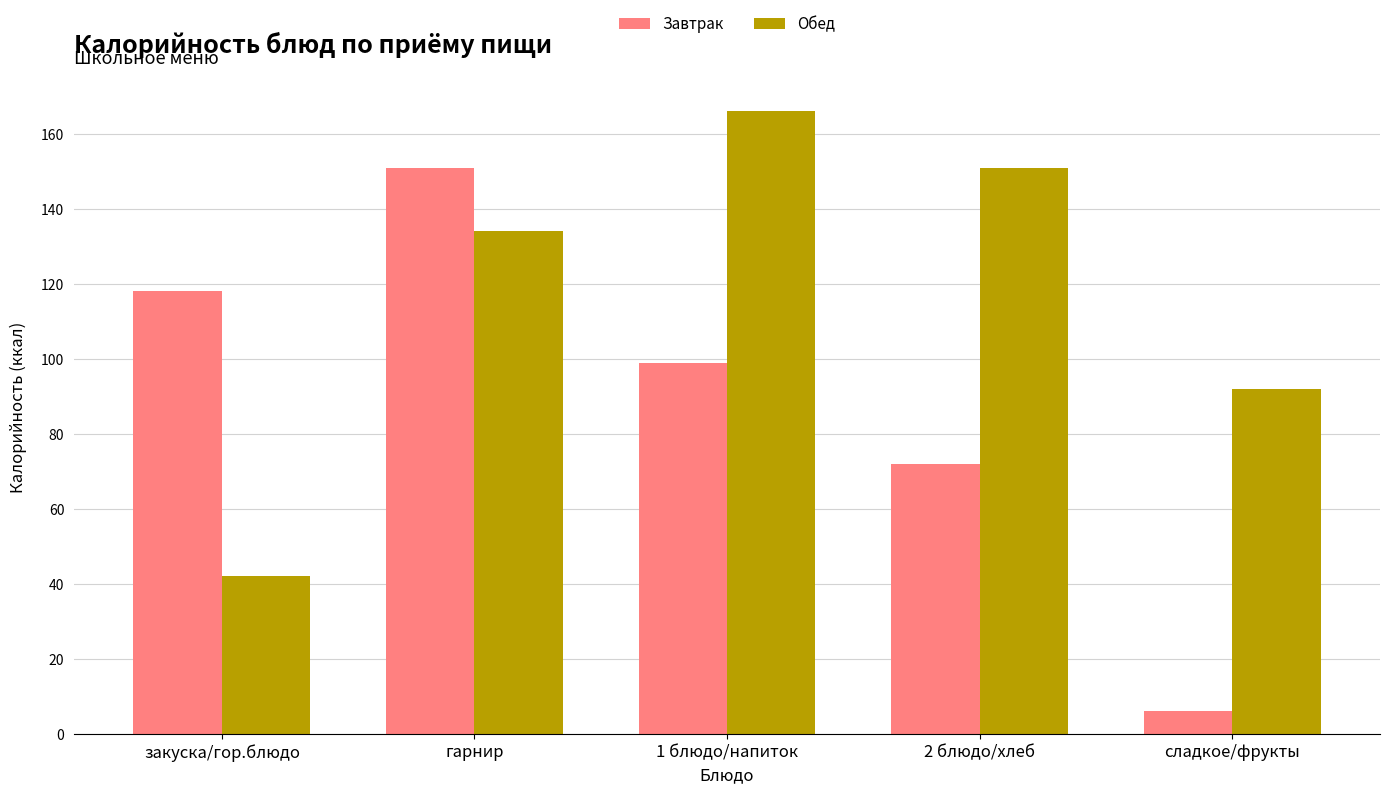

The value of Обед at 1 блюдо/напиток is 62. True or false?

False